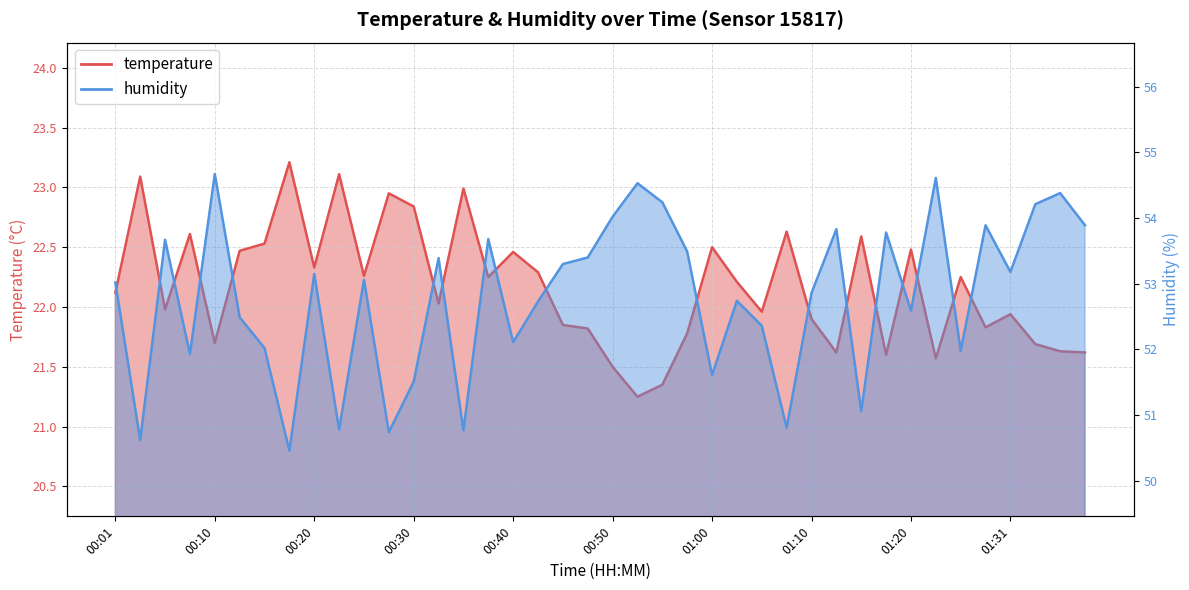

Which category has the lowest value in the humidity series?

00:18